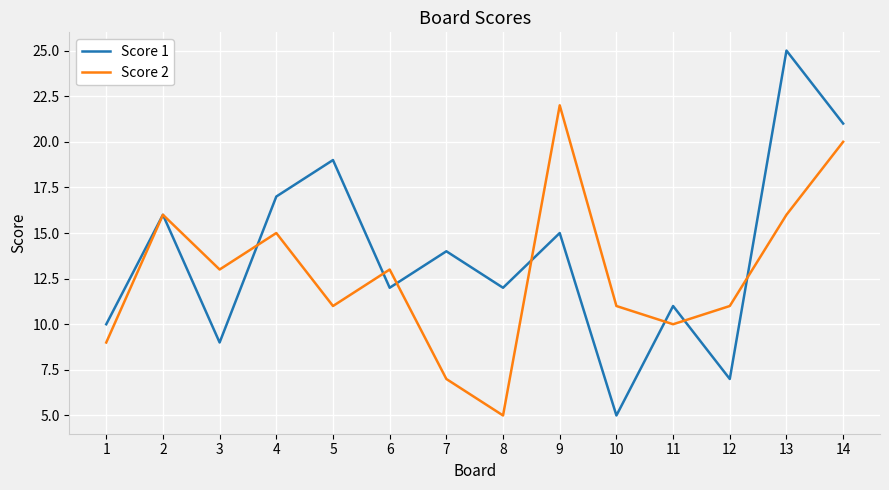

Between 1 and 5, which series saw the biggest shift?

Score 1